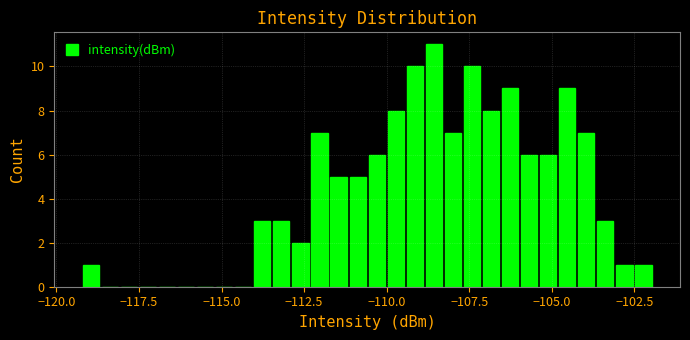

Around what value on the x-axis is the tallest bar? Give the approximate position of its centre, as read against the axis.

-108.5